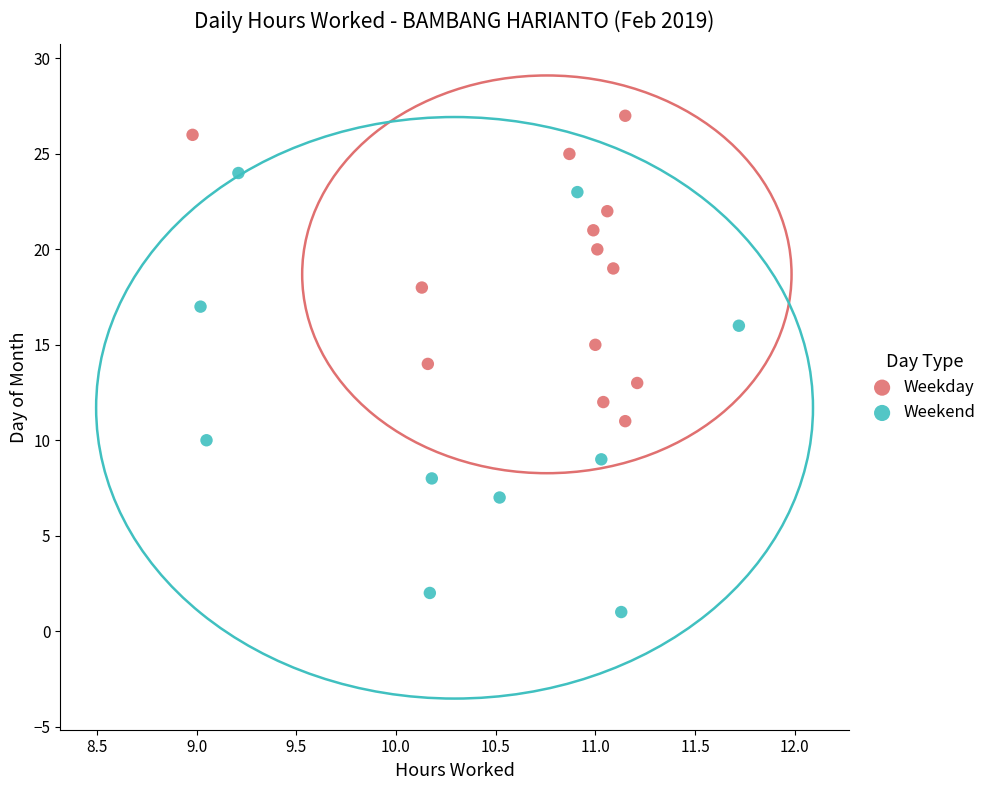

Which series has the widest spread of Y values?

Weekend